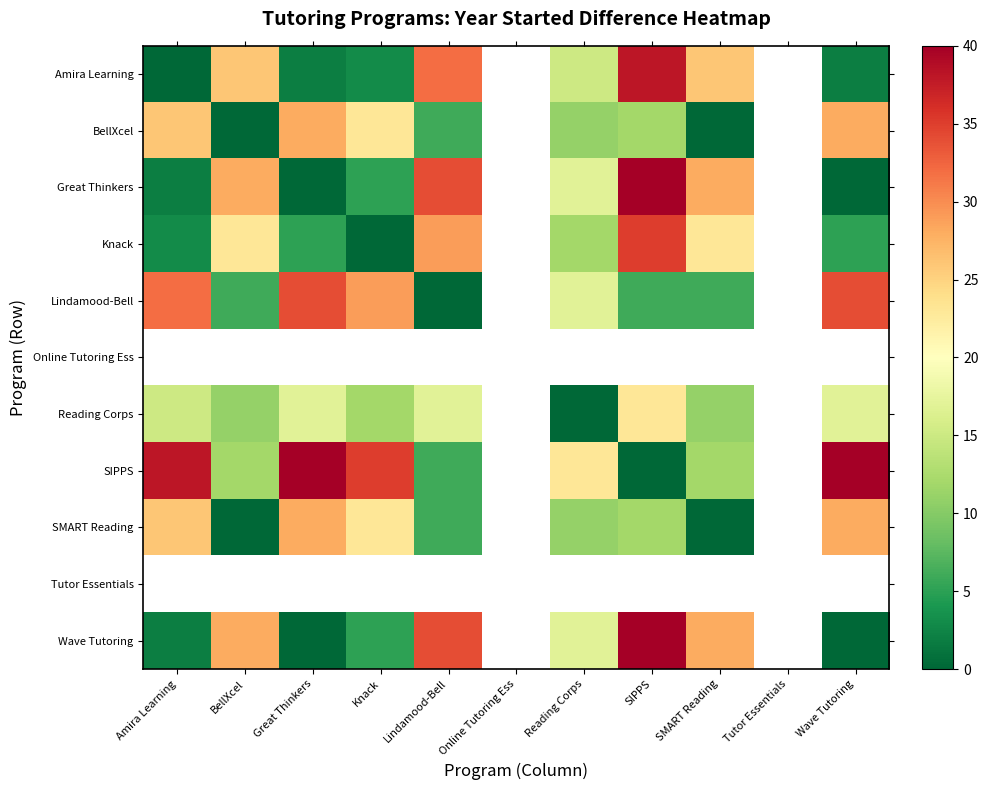

At which label does Great Thinkers reach its minimum?

Great Thinkers